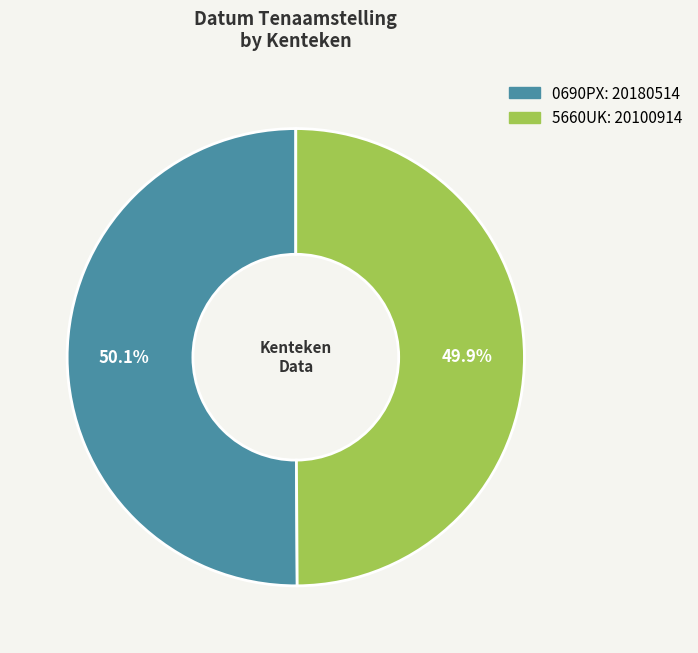

Combined, what portion of the pie is 5660UK and 0690PX?

100.0%